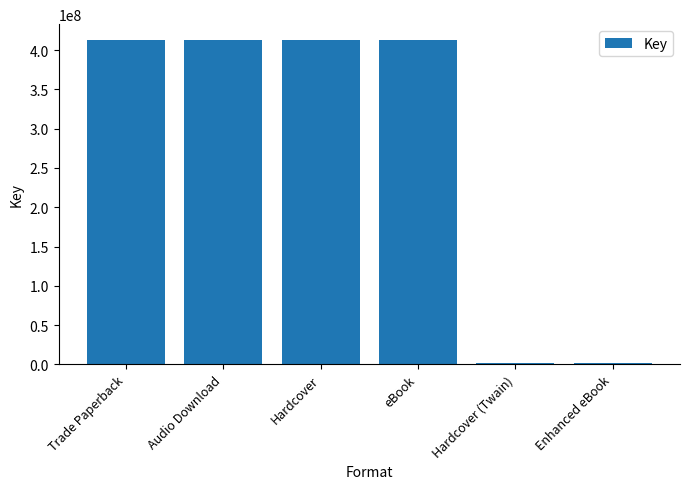

The chart shows a value of 412394819 at Hardcover. True or false?

True